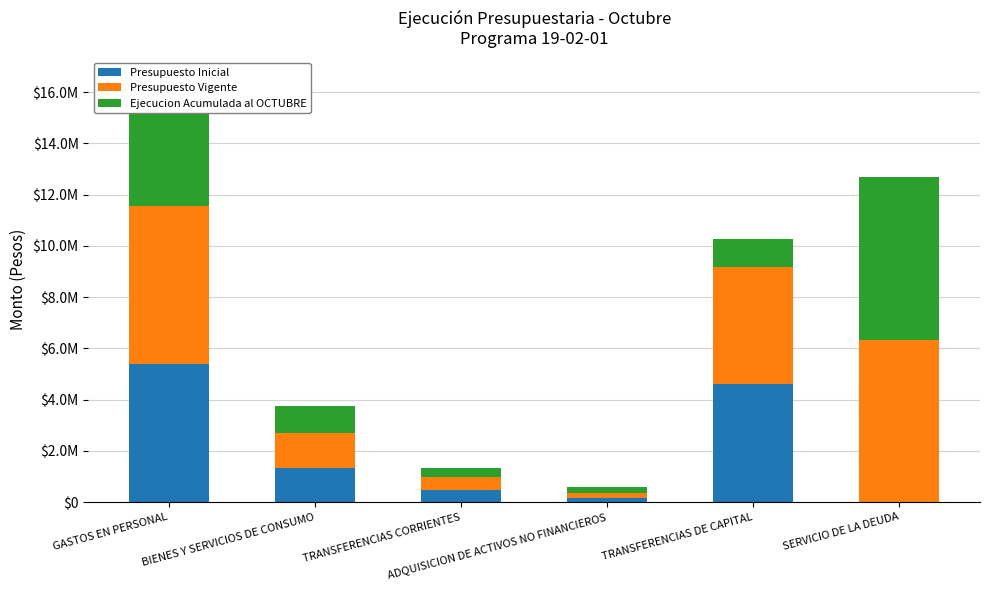

The Presupuesto Vigente series shows 130992 at ADQUISICION DE ACTIVOS NO FINANCIEROS. True or false?

False